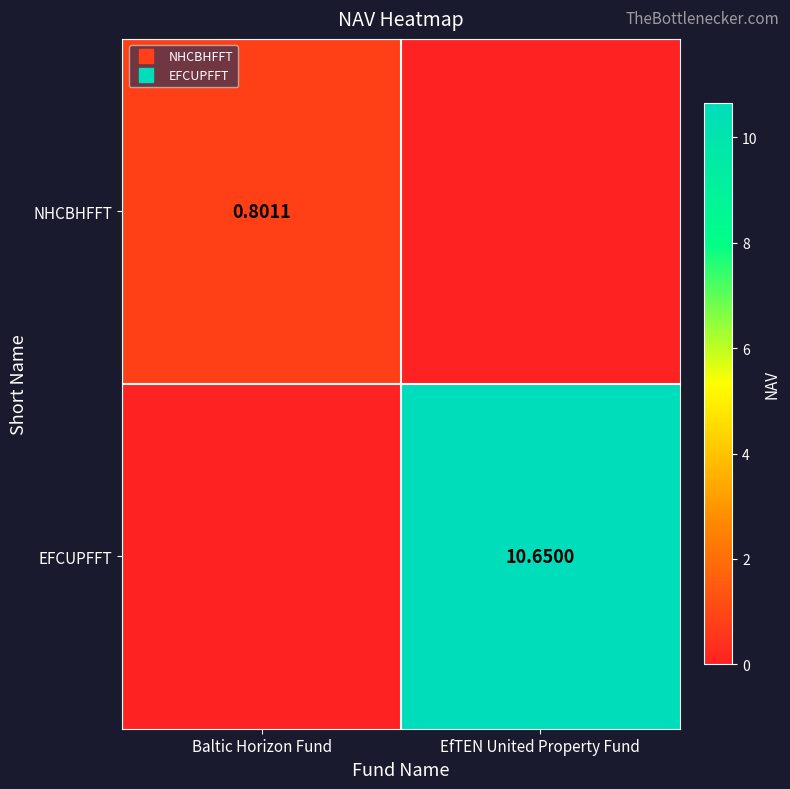

List the series in order of their peak value, lowest first.

NHCBHFFT, EFCUPFFT